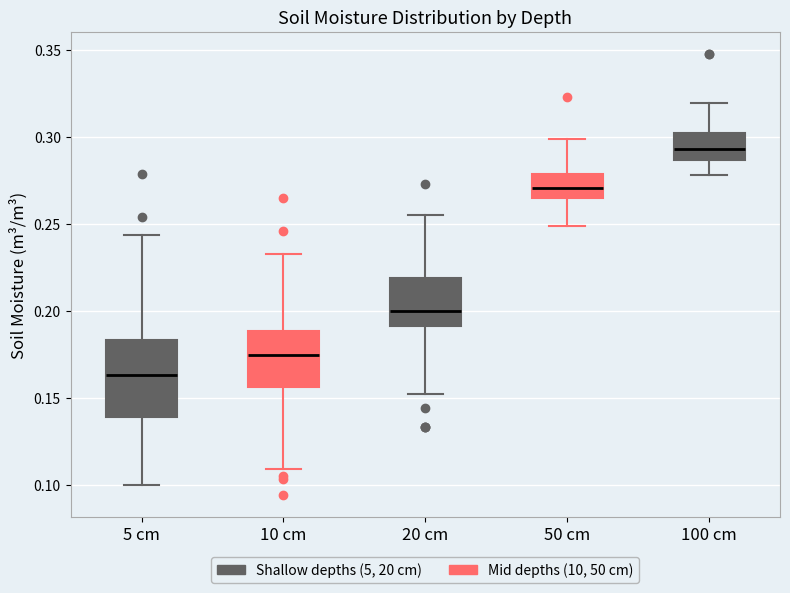

Reading left to right, transcribe this box plot: for each box, give where its median line is, the range the box spans, and where its two whiskers end, as read against the y-axis. The values are not printed on the chart, so give them approximately, as read against the axis.

5 cm: median 0.165, box 0.140 to 0.185, whiskers 0.100 to 0.245
10 cm: median 0.175, box 0.155 to 0.190, whiskers 0.110 to 0.235
20 cm: median 0.200, box 0.190 to 0.220, whiskers 0.150 to 0.255
50 cm: median 0.270, box 0.265 to 0.280, whiskers 0.250 to 0.300
100 cm: median 0.295, box 0.285 to 0.305, whiskers 0.280 to 0.320